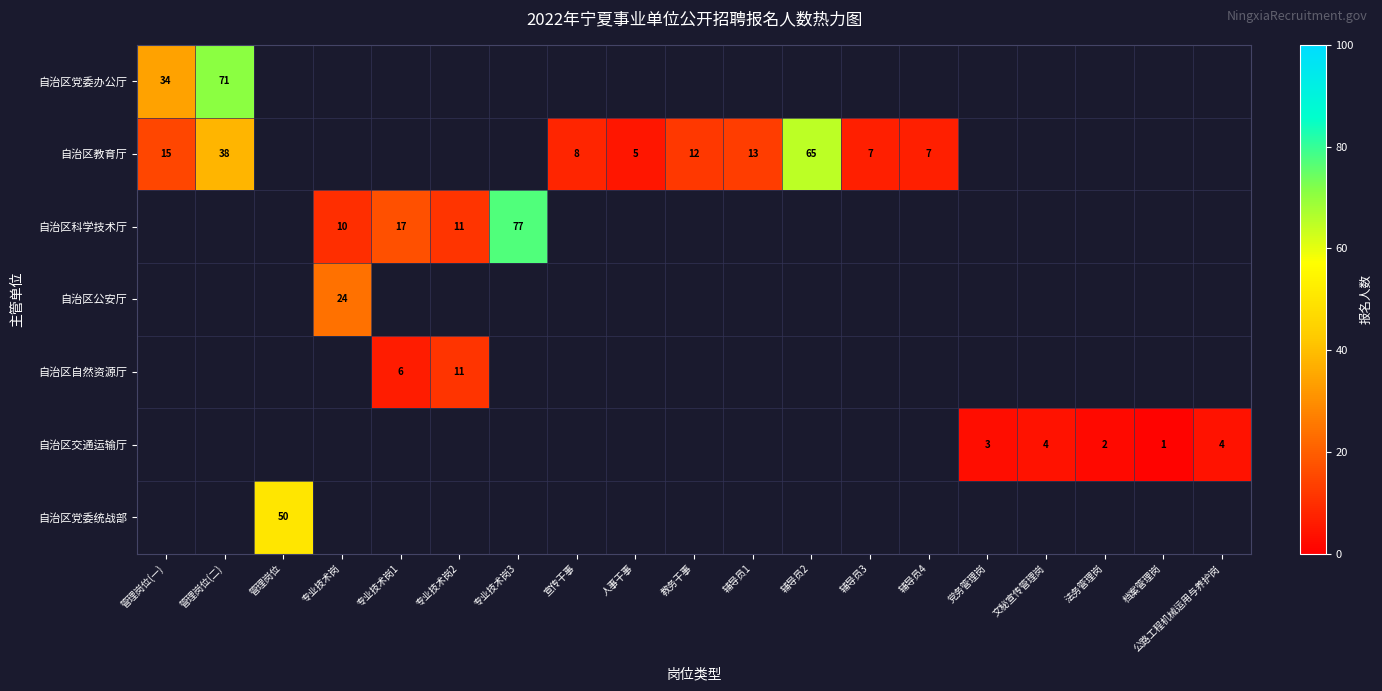

The value of 自治区科学技术厅 at 专业技术岗 is 10. True or false?

True